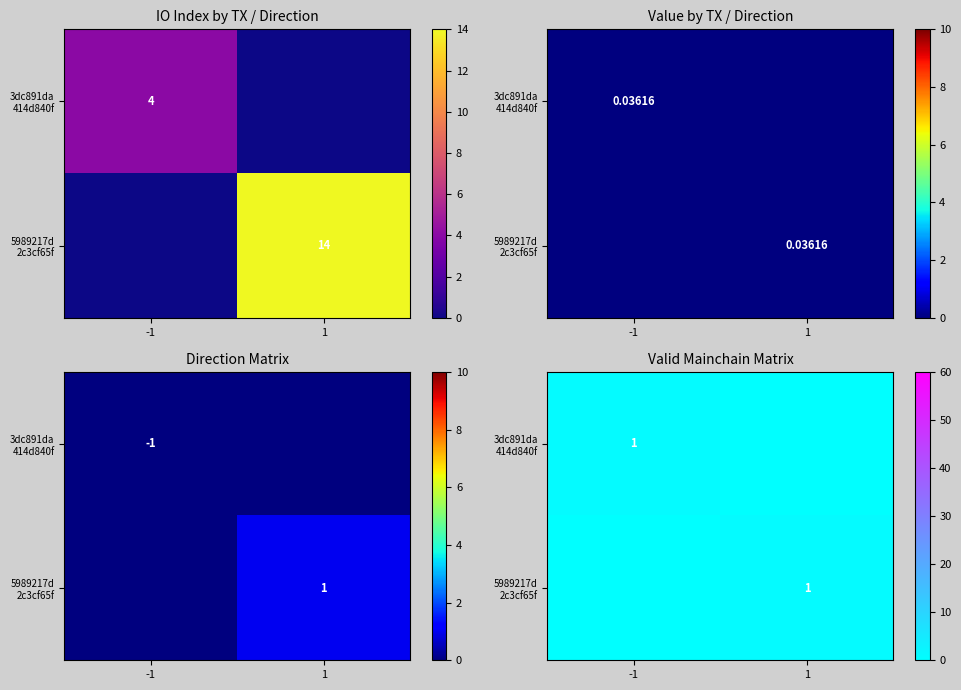

Which category has the highest value across all series?

-1